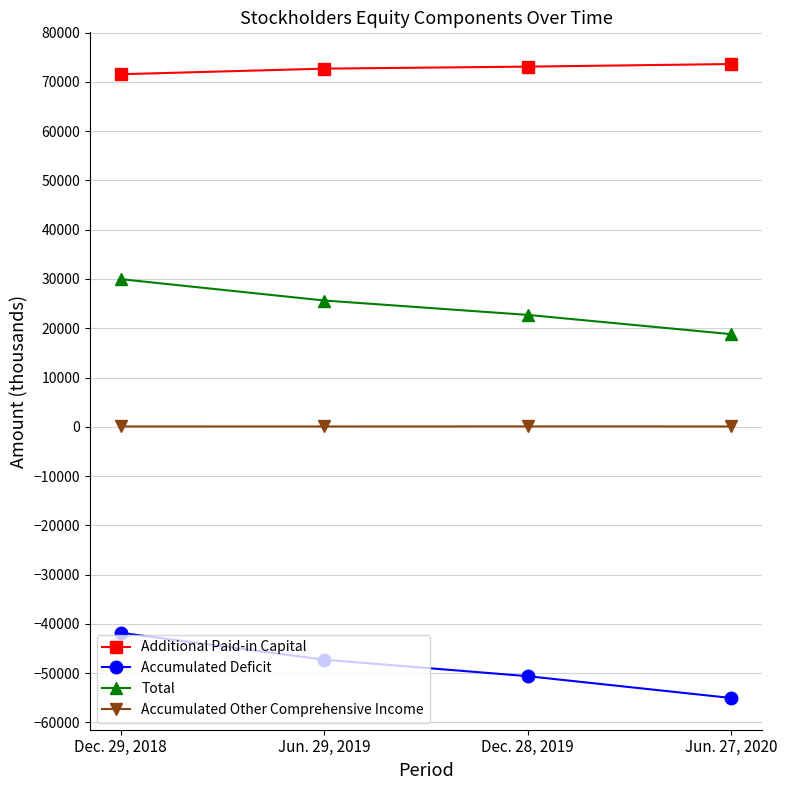

The value of Additional Paid-in Capital at Jun. 27, 2020 is 127034. True or false?

False